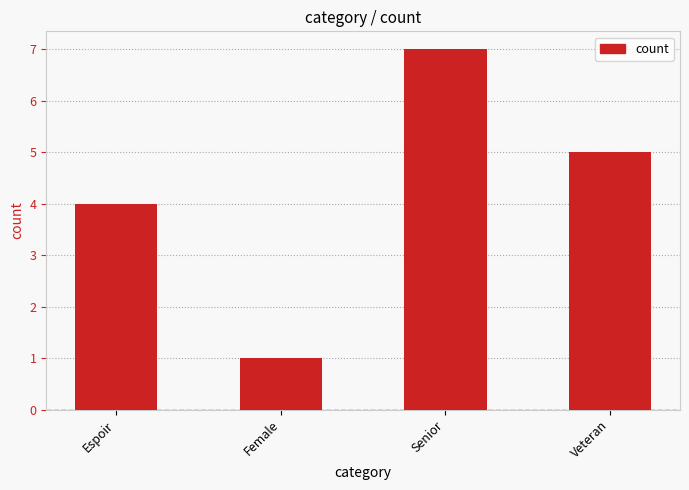

How many data points does each series have?

4